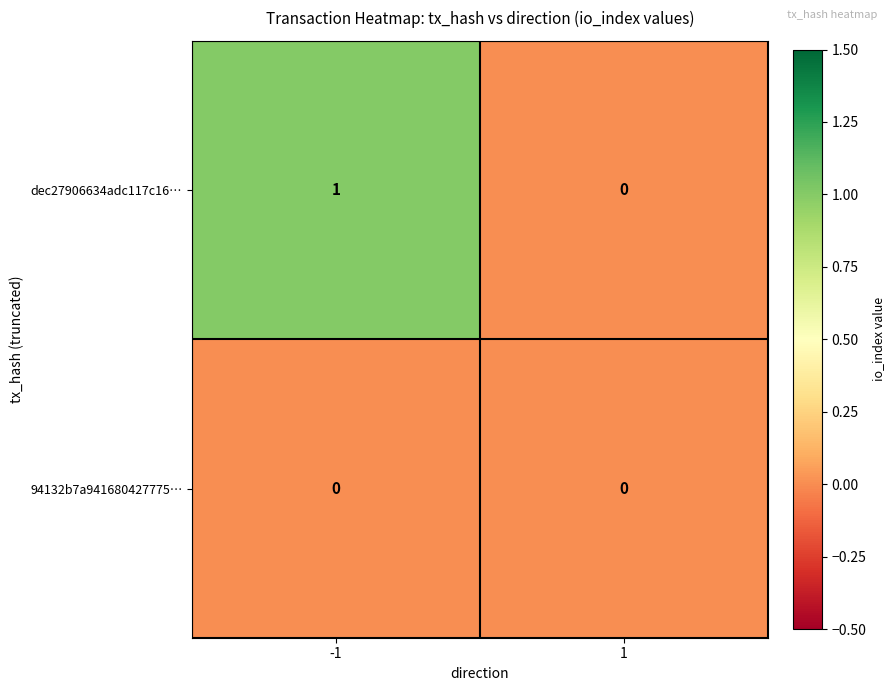

Between -1 and 1, which series saw the biggest shift?

dec27906634adc117c16…